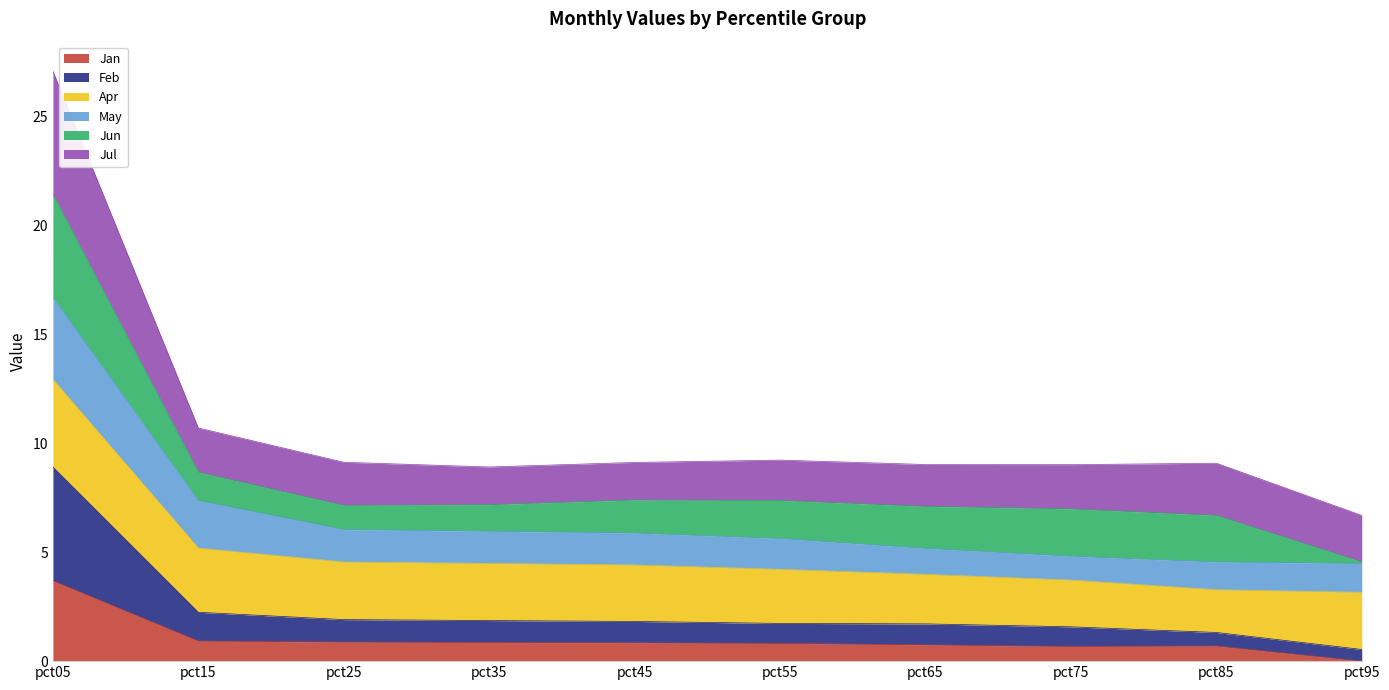

What value does the Jan series have at pct35?

0.9